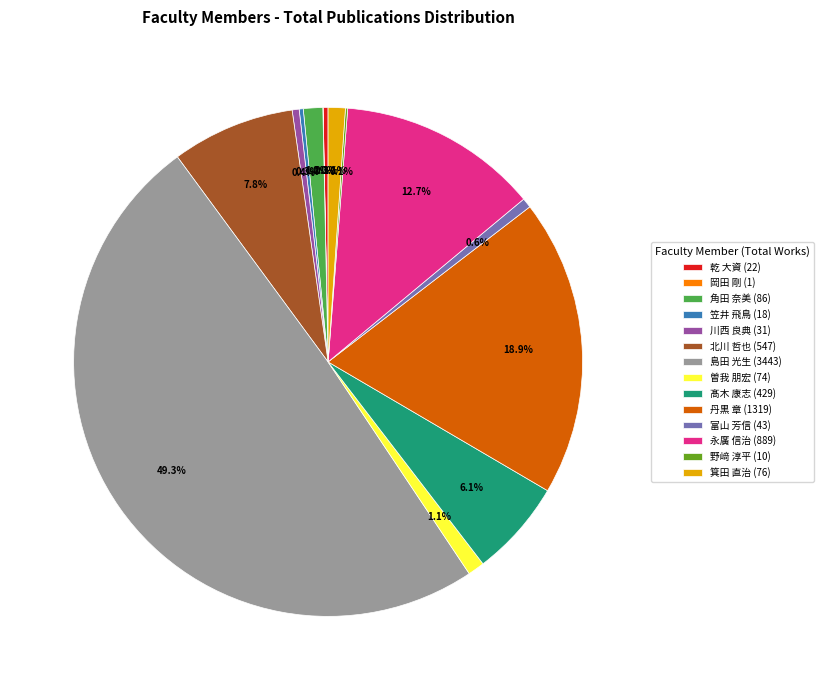

How much of the chart is everything except 富山 芳信 (43)?

99.4%